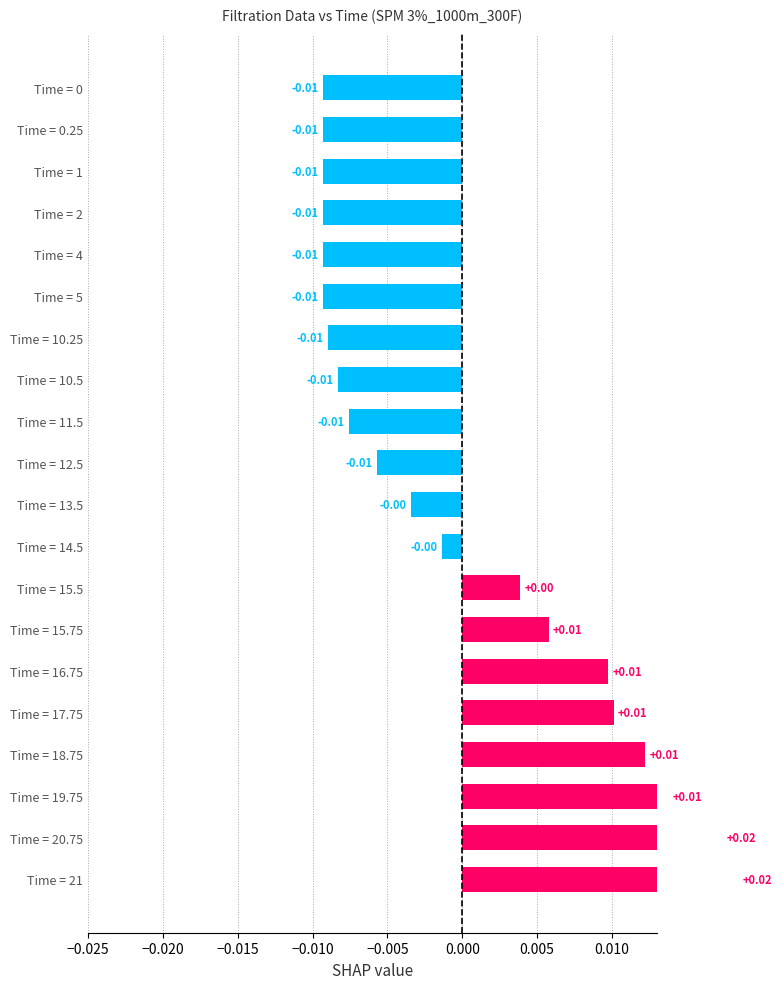

How many values are above zero?

8